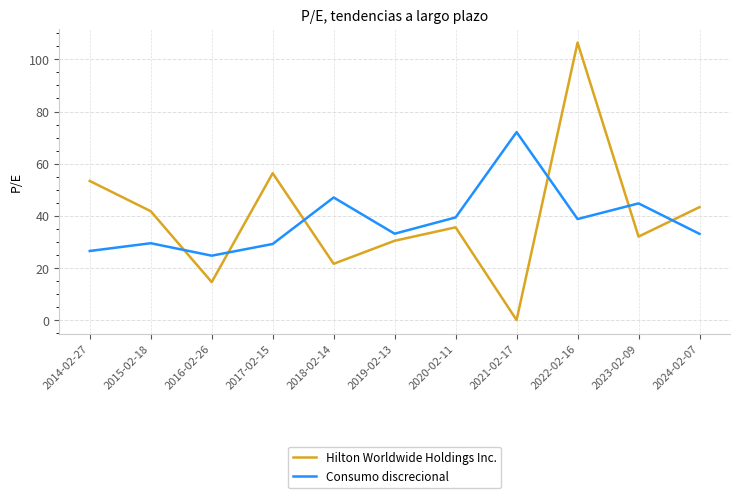

How many lines are shown in the chart?

2